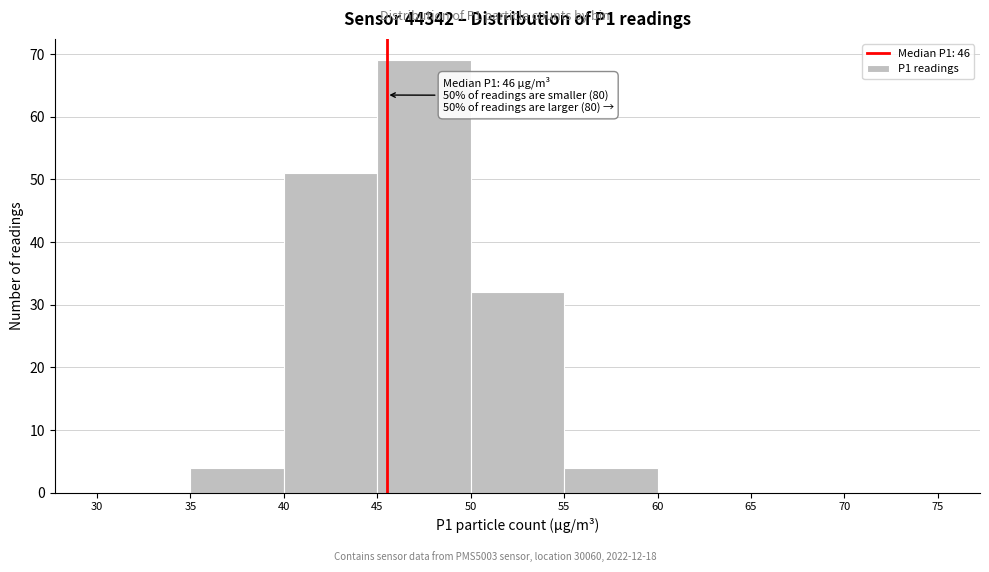

Which range on the x-axis has the tallest bar?

45 to 50